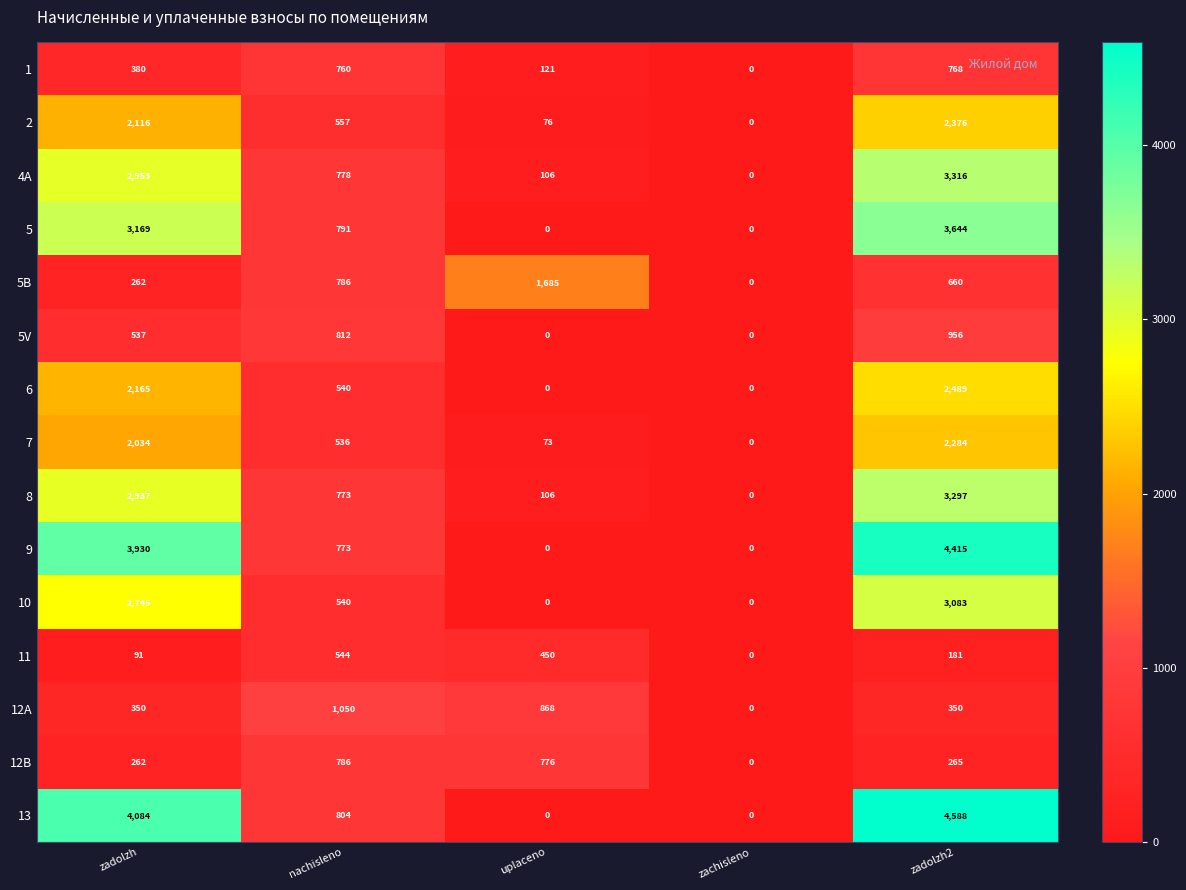

Which series has the widest spread of values?

13